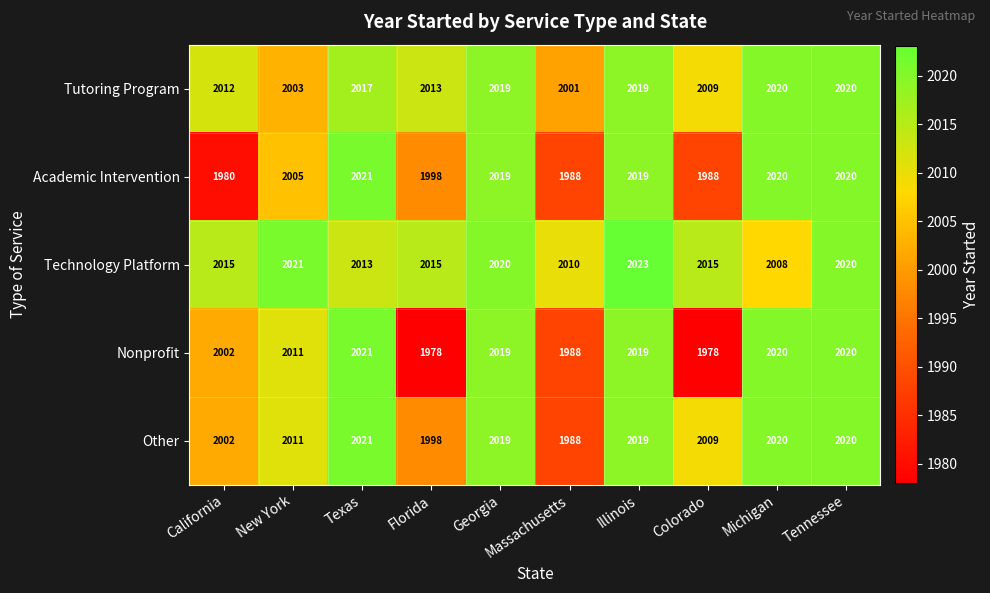

The Nonprofit series shows 1978 at Florida. True or false?

True